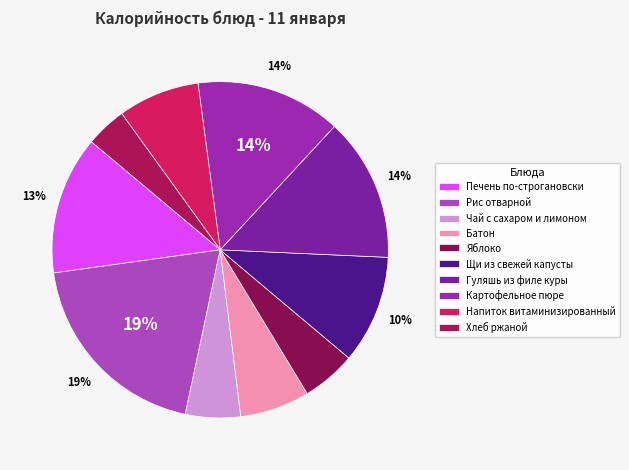

True or false: Щи из свежей капусты accounts for 1% of the total.

False